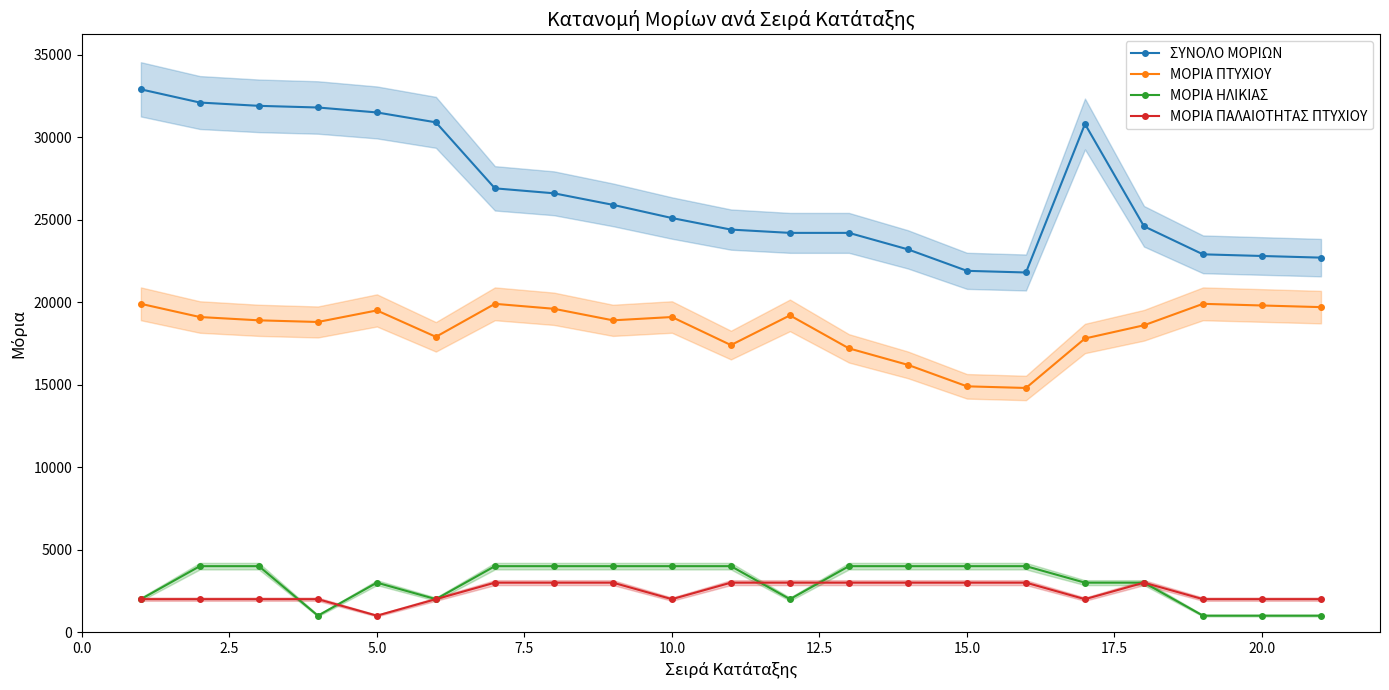

The value of ΜΟΡΙΑ ΗΛΙΚΙΑΣ at 5.0 is 3000. True or false?

True